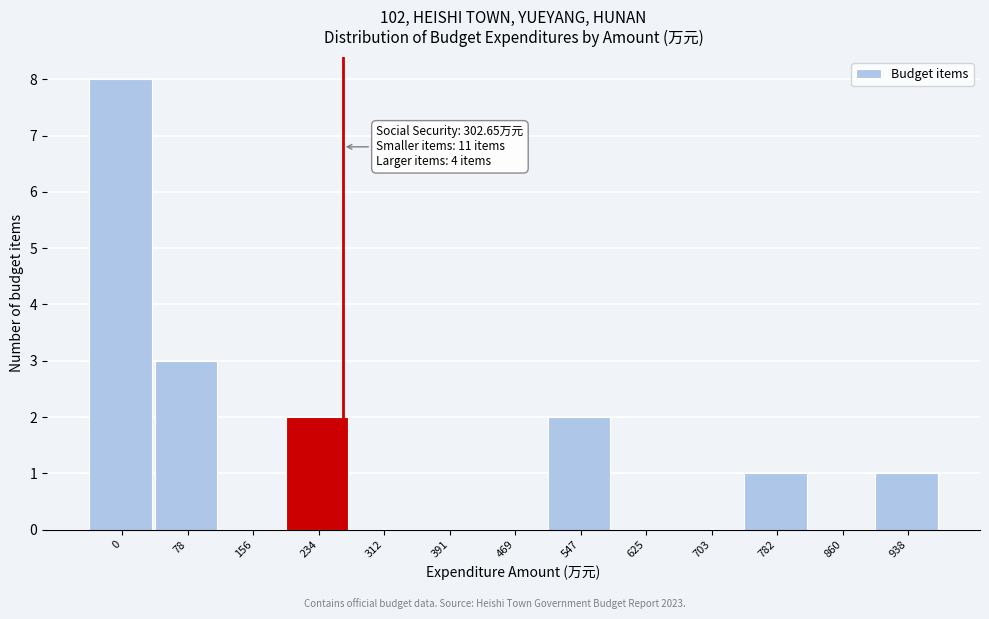

Reading left to right, what are all the values shown in this chart?

0=8	78=3	156=0	234=2	312=0	391=0	469=0	547=2	625=0	703=0	782=1	860=0	938=1